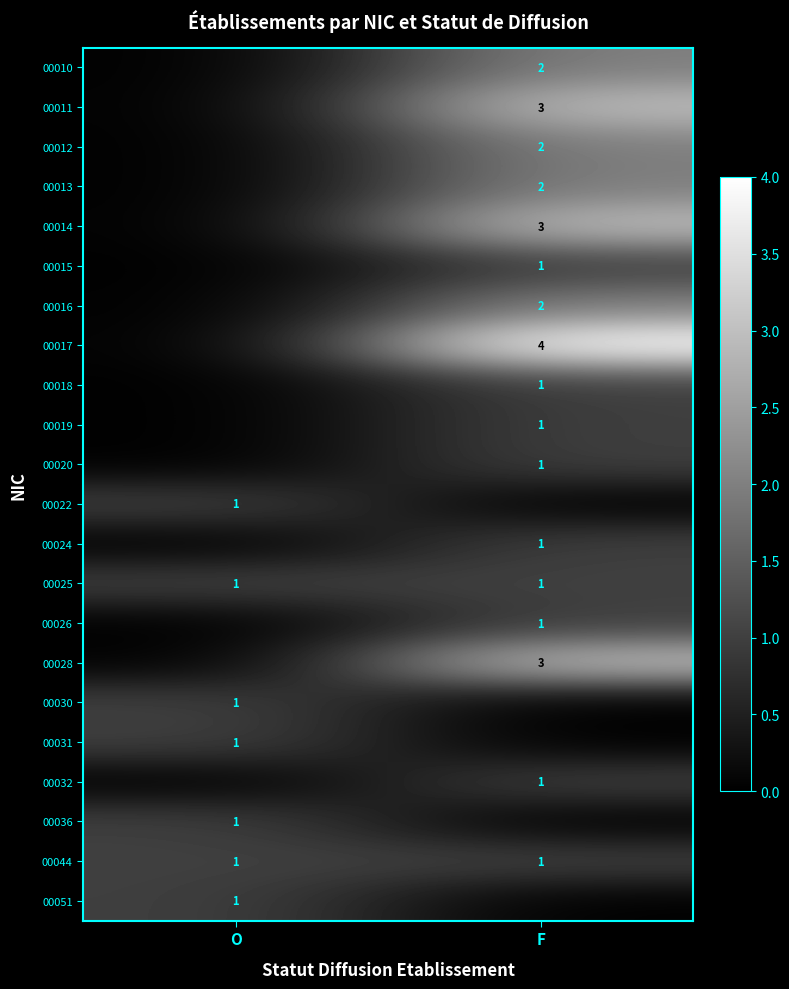

The value of 00013 at F is 1. True or false?

False